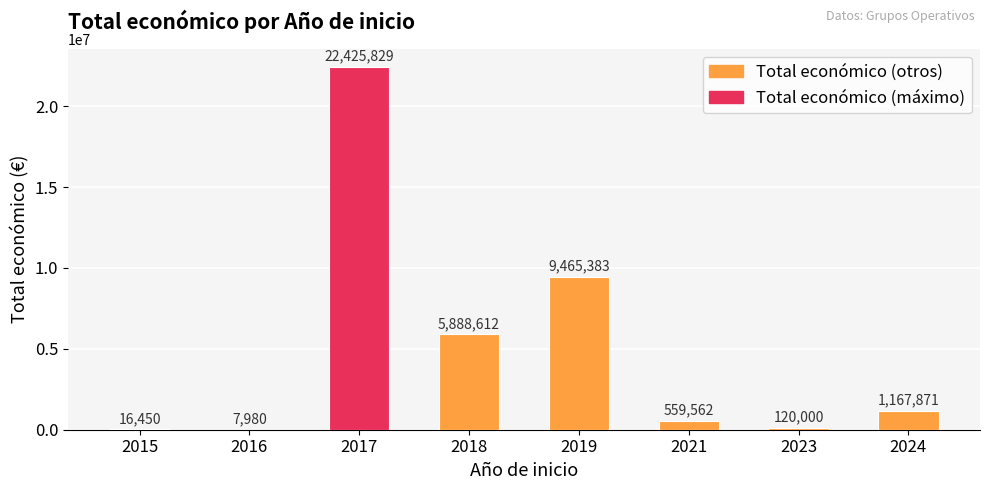

Which category has the highest value across all series?

2017